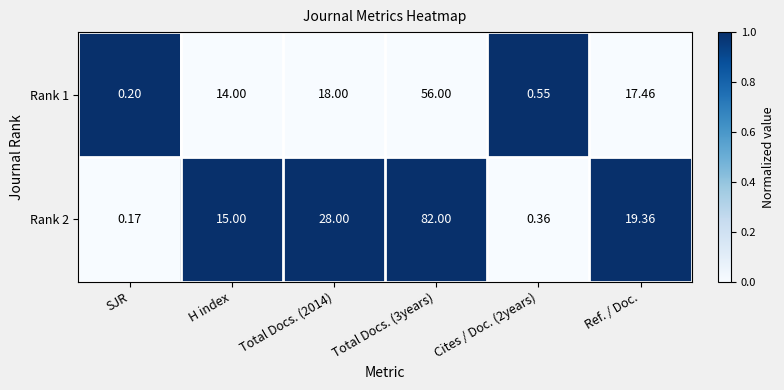

At which category does the chart reach its minimum across all series?

SJR